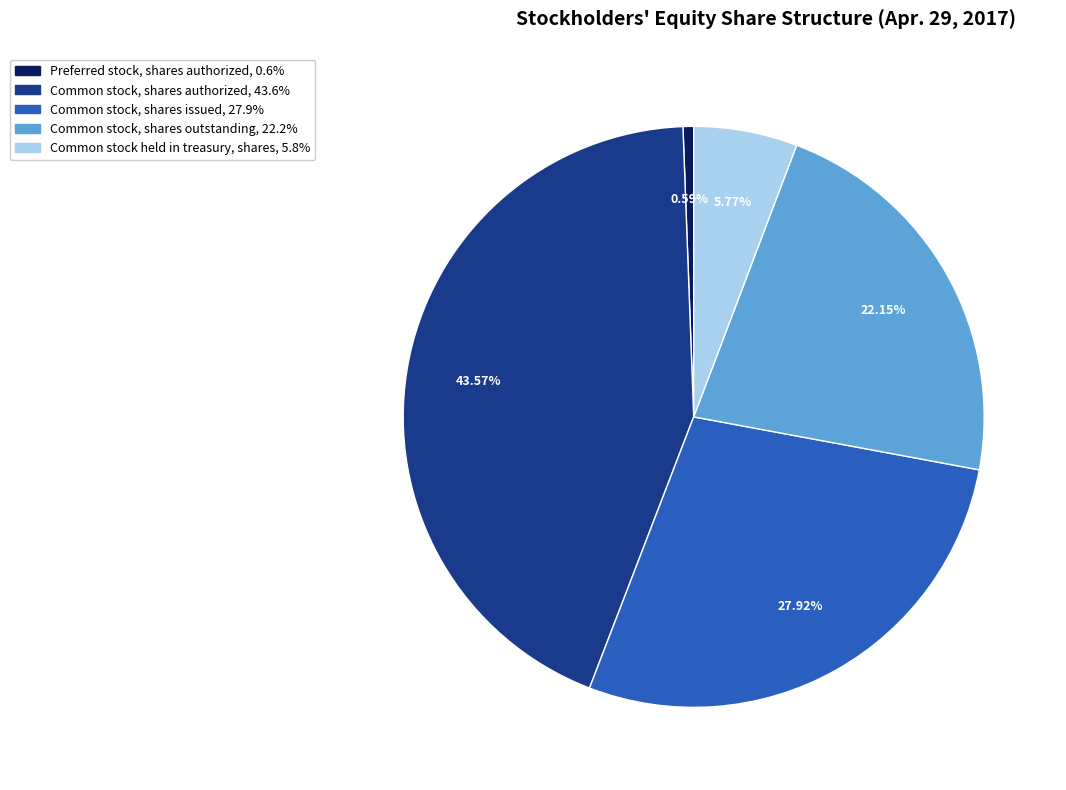

To the nearest percent, what percentage of the pie is Common stock, shares authorized?

44%